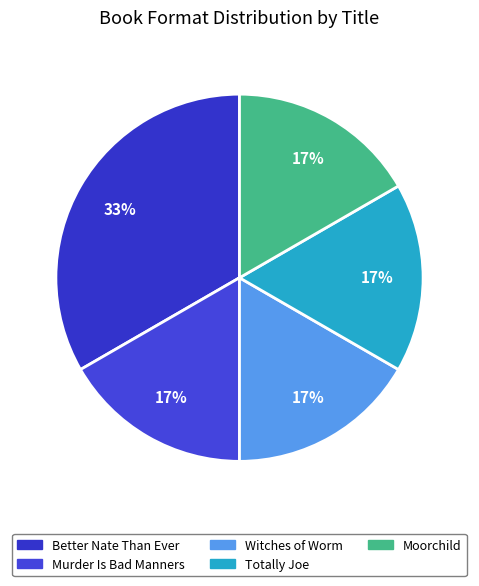

True or false: Moorchild accounts for 17% of the total.

True